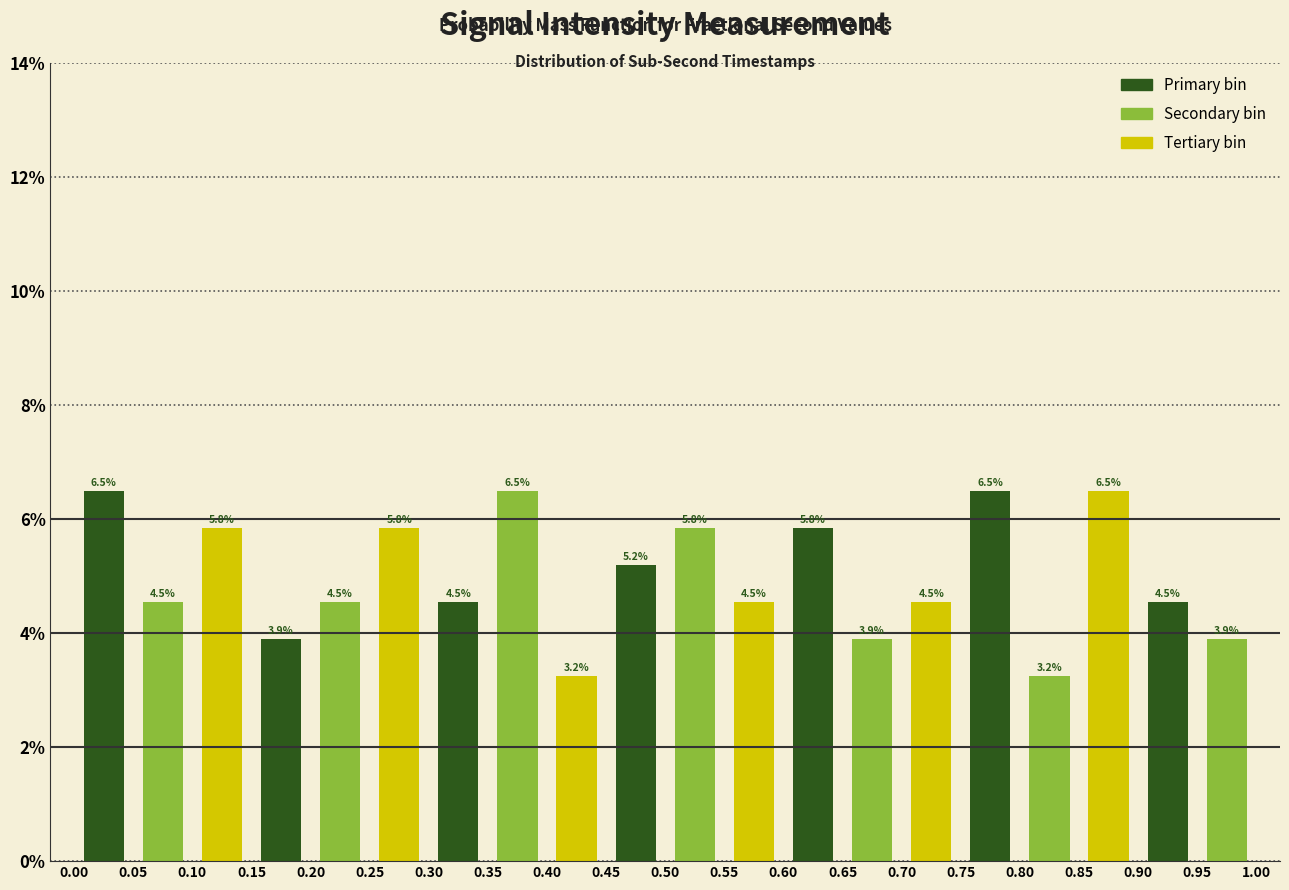

Reading left to right, transcribe this chart: for each bar, give the range it covers on the x-axis and its height.

0.00 to 0.05: 6.5
0.05 to 0.10: 4.5
0.10 to 0.15: 5.8
0.15 to 0.20: 3.9
0.20 to 0.25: 4.5
0.25 to 0.30: 5.8
0.30 to 0.35: 4.5
0.35 to 0.40: 6.5
0.40 to 0.45: 3.2
0.45 to 0.50: 5.2
0.50 to 0.55: 5.8
0.55 to 0.60: 4.5
0.60 to 0.65: 5.8
0.65 to 0.70: 3.9
0.70 to 0.75: 4.5
0.75 to 0.80: 6.5
0.80 to 0.85: 3.2
0.85 to 0.90: 6.5
0.90 to 0.95: 4.5
0.95 to 1.00: 3.9